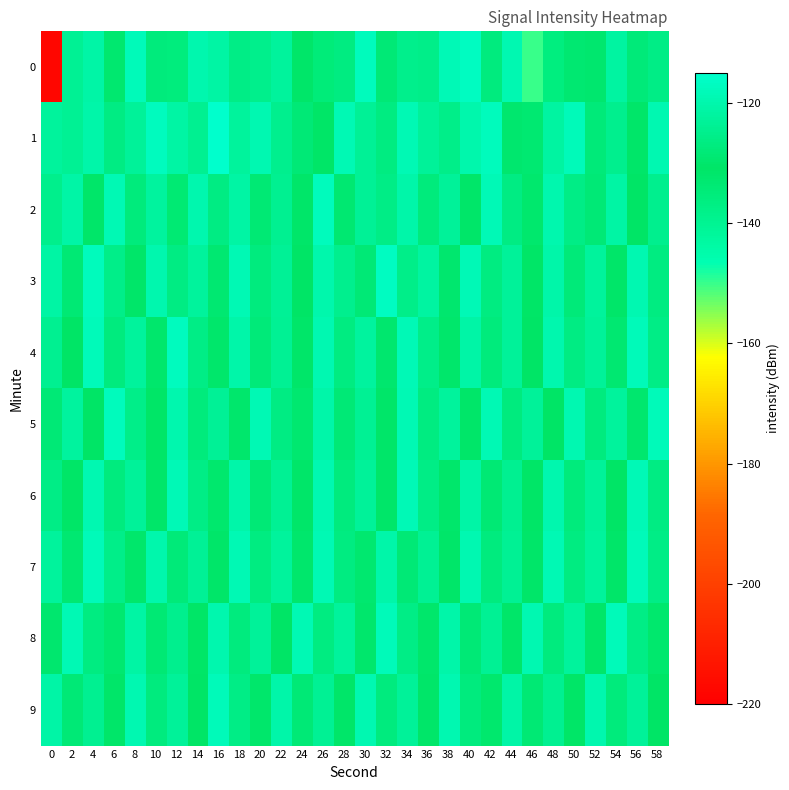

Reading right to left, list all the values displayed in this chart.

0: 58=-125.9	56=-127.8	54=-121.6	52=-129.7	50=-129.3	48=-135.9	46=-149.9	44=-119.4	42=-127.0	40=-116.8	38=-118.6	36=-125.4	34=-125.0	32=-128.2	30=-117.5	28=-126.8	26=-135.0	24=-130.6	22=-122.5	20=-124.9	18=-125.8	16=-121.2	14=-119.8	12=-135.6	10=-127.7	8=-118.1	6=-132.9	4=-121.1	2=-123.8	0=-217.9
1: 58=-119.3	56=-131.8	54=-124.6	52=-127.9	50=-118.2	48=-121.7	46=-133.1	44=-129.4	42=-117.6	40=-120.3	38=-125.5	36=-122.8	34=-119.1	32=-126.7	30=-123.4	28=-118.9	26=-131.2	24=-128.3	22=-124.8	20=-119.5	18=-122.5	16=-115.3	14=-124.2	12=-121.3	10=-117.2	8=-122.9	6=-126.4	4=-120.5	2=-123.7	0=-122.4
2: 58=-124.7	56=-130.9	54=-121.3	52=-128.5	50=-125.8	48=-119.6	46=-132.4	44=-126.1	42=-118.3	40=-130.5	38=-122.8	36=-127.7	34=-120.4	32=-125.9	30=-123.6	28=-129.3	26=-117.8	24=-131.7	22=-124.2	20=-128.8	18=-121.5	16=-126.3	14=-119.9	12=-133.6	10=-122.1	8=-127.4	6=-118.7	4=-130.2	2=-120.8	0=-125.1
3: 58=-126.7	56=-119.3	54=-130.2	52=-122.4	50=-127.9	48=-120.6	46=-131.1	44=-123.2	42=-126.8	40=-118.4	38=-129.5	36=-121.8	34=-125.6	32=-116.9	30=-128.2	28=-124.8	26=-120.1	24=-130.7	22=-123.5	20=-127.3	18=-118.8	16=-129.1	14=-122.6	12=-126.4	10=-119.7	8=-131.8	6=-125.3	4=-117.5	2=-128.9	0=-121.2
4: 58=-125.7	56=-118.1	54=-129.3	52=-122.9	50=-126.2	48=-119.7	46=-130.8	44=-123.1	42=-127.5	40=-120.8	38=-131.9	36=-125.4	34=-118.6	32=-129.7	30=-122.3	28=-126.6	26=-119.2	24=-130.4	22=-123.8	20=-128.1	18=-120.5	16=-132.2	14=-125.9	12=-117.3	10=-129.8	8=-122.7	6=-127.1	4=-118.2	2=-130.6	0=-124.3
5: 58=-118.2	56=-129.4	54=-122.7	52=-127.0	50=-119.3	48=-130.6	46=-123.0	44=-127.3	42=-118.9	40=-130.2	38=-122.5	36=-126.8	34=-119.1	32=-131.5	30=-123.9	28=-128.2	26=-120.5	24=-132.8	22=-126.4	20=-118.7	18=-130.0	16=-123.3	14=-127.6	12=-119.9	10=-131.2	8=-125.5	6=-117.8	4=-130.7	2=-122.1	0=-128.4
6: 58=-126.2	56=-118.5	54=-130.8	52=-123.2	50=-127.5	48=-119.8	46=-131.0	44=-124.4	42=-128.7	40=-121.0	38=-132.2	36=-125.9	34=-118.6	32=-130.2	30=-122.8	28=-127.1	26=-119.4	24=-131.6	22=-124.0	20=-128.3	18=-120.7	16=-132.4	14=-126.0	12=-118.3	10=-130.5	8=-122.9	6=-127.2	4=-119.5	2=-131.1	0=-125.8
7: 58=-125.9	56=-118.2	54=-130.2	52=-122.5	50=-126.8	48=-119.1	46=-130.4	44=-123.7	42=-127.0	40=-119.3	38=-131.6	36=-123.9	34=-128.2	32=-120.5	30=-132.8	28=-126.5	26=-118.8	24=-130.0	22=-122.5	20=-126.8	18=-119.1	16=-130.3	14=-123.6	12=-127.9	10=-120.2	8=-131.9	6=-125.6	4=-117.9	2=-129.2	0=-122.5
8: 58=-132.3	56=-125.8	54=-118.1	52=-130.4	50=-122.7	48=-127.0	46=-119.3	44=-131.5	42=-123.9	40=-128.2	38=-120.5	36=-132.1	34=-125.9	32=-118.2	30=-129.8	28=-122.4	26=-126.7	24=-119.0	22=-130.6	20=-123.0	18=-127.3	16=-119.6	14=-131.2	12=-124.6	10=-128.9	8=-121.2	6=-132.9	4=-126.6	2=-118.9	0=-129.6
9: 58=-130.8	56=-123.1	54=-127.4	52=-119.7	50=-131.0	48=-124.4	46=-128.7	44=-121.0	42=-132.6	40=-126.9	38=-119.2	36=-130.5	34=-122.8	32=-127.1	30=-119.3	28=-131.6	26=-124.0	24=-128.3	22=-120.6	20=-132.2	18=-125.9	16=-118.2	14=-130.6	12=-122.9	10=-127.2	8=-119.5	6=-131.8	4=-124.2	2=-128.5	0=-120.8